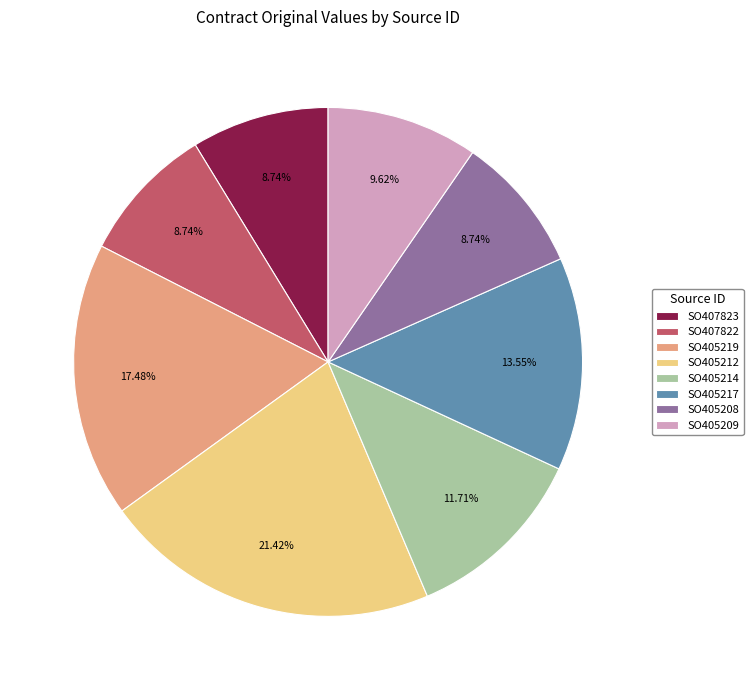

What is the ratio of the value at SO407823 to the value at SO405212?

0.4